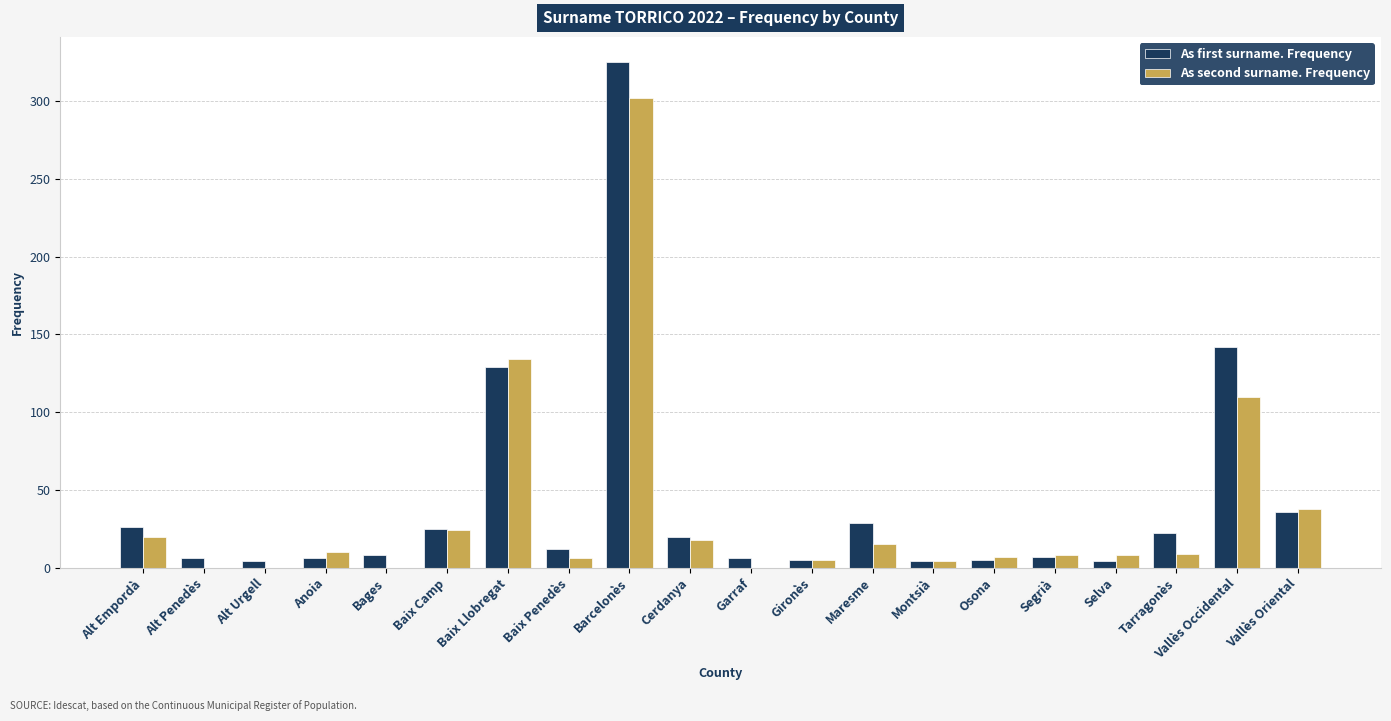

The value of As first surname. Frequency at Barcelonès is 325. True or false?

True